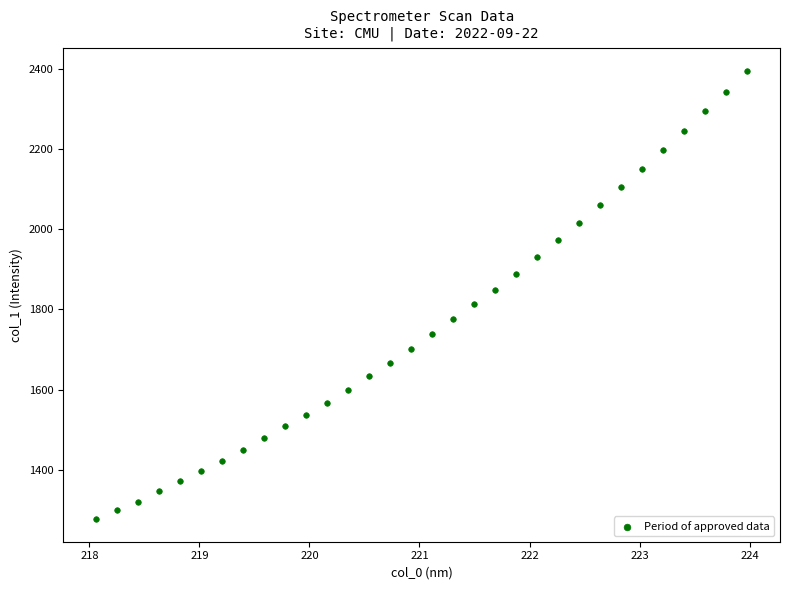

What is the range of Y values (max minus min)?

1121.1